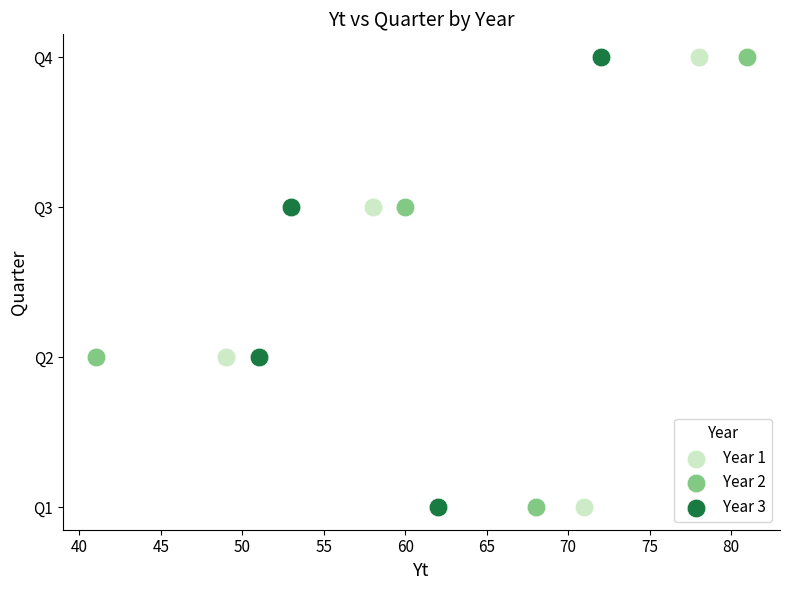

What are all the series names shown in the legend?

Year 1, Year 2, Year 3